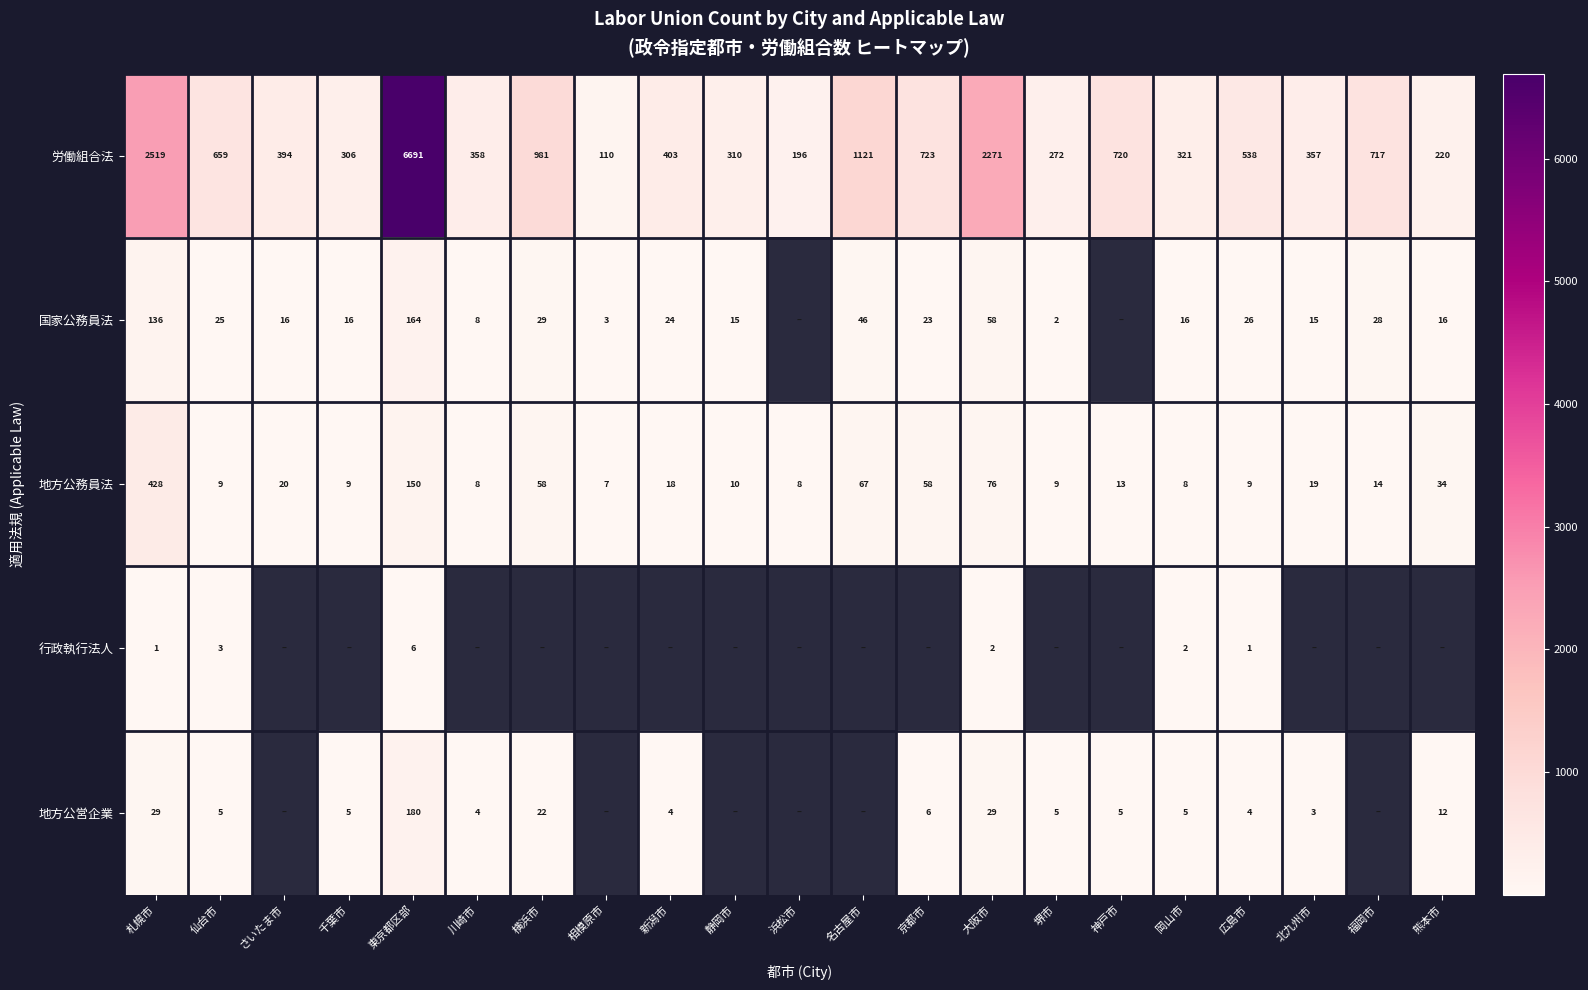

Is the value of 地方公務員法 at 京都市 greater than the value of 労働組合法 at さいたま市?

No